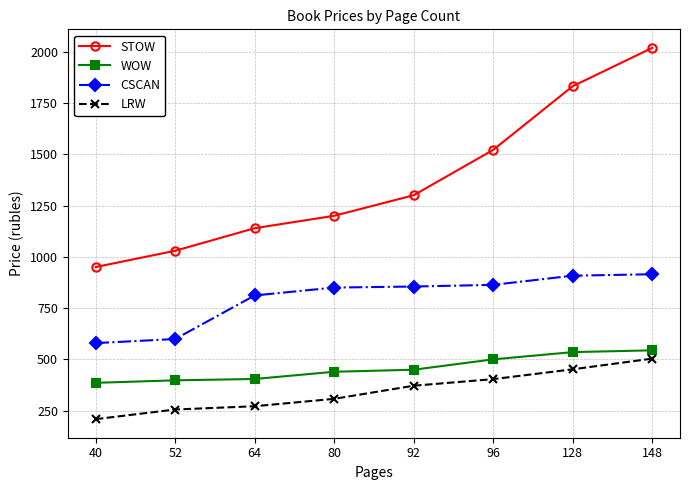

What value does the LRW series have at 96?

404.0